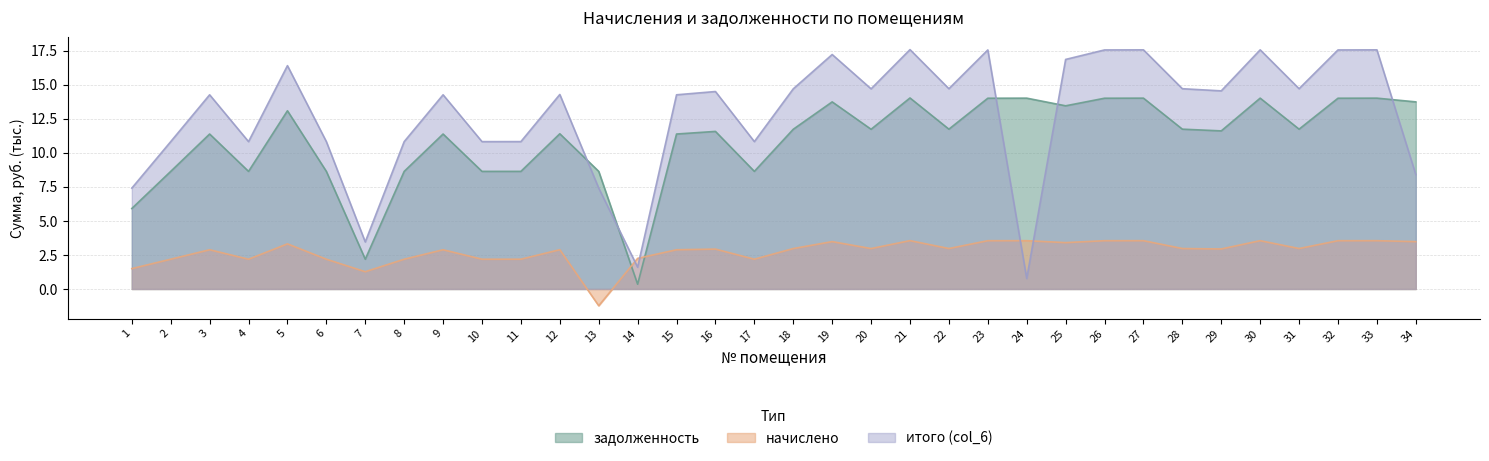

At 19, list the series in order from smallest to largest.

начислено, задолженность, итого (col_6)